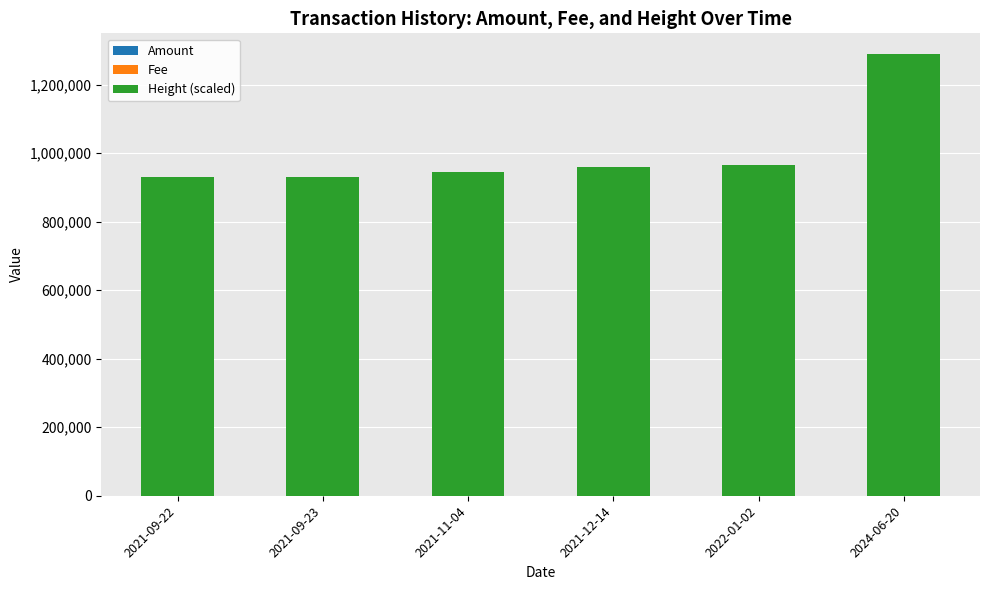

At which category is the sum across all series the highest?

2024-06-20